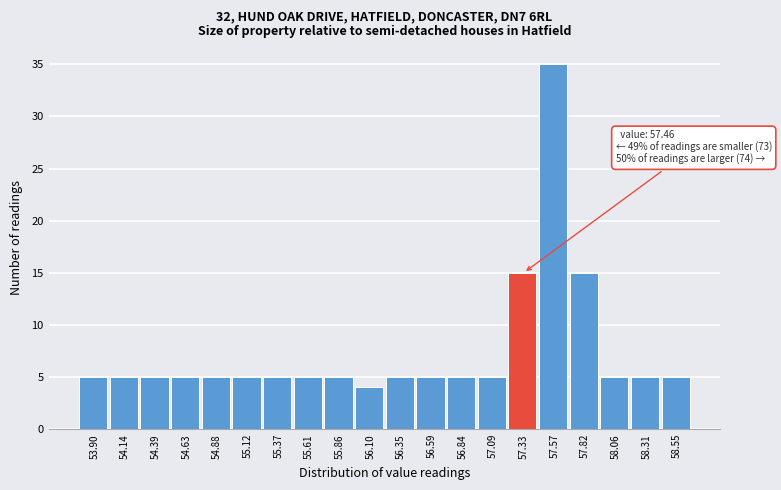

Reading left to right, transcribe all the data shown in this chart.

5	5	5	5	5	5	5	5	5	4	5	5	5	5	15	35	15	5	5	5